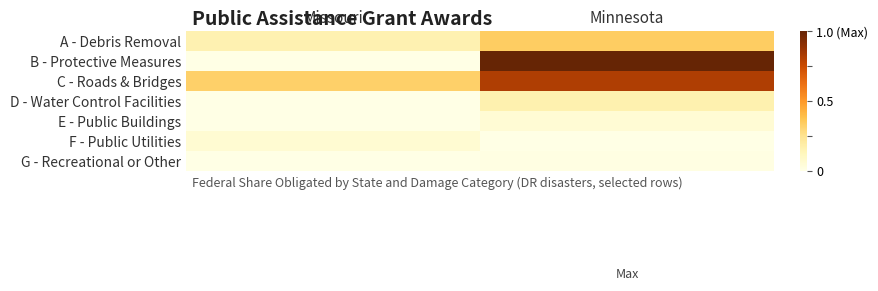

Reading left to right, transcribe all the data shown in this chart.

A - Debris Removal: Missouri=0.2	Minnesota=0.3
B - Protective Measures: Missouri=0.0	Minnesota=1.0
C - Roads & Bridges: Missouri=0.3	Minnesota=0.8
D - Water Control Facilities: Missouri=0.0	Minnesota=0.2
E - Public Buildings: Missouri=0.0	Minnesota=0.1
F - Public Utilities: Missouri=0.1	Minnesota=0.0
G - Recreational or Other: Missouri=0.0	Minnesota=0.0